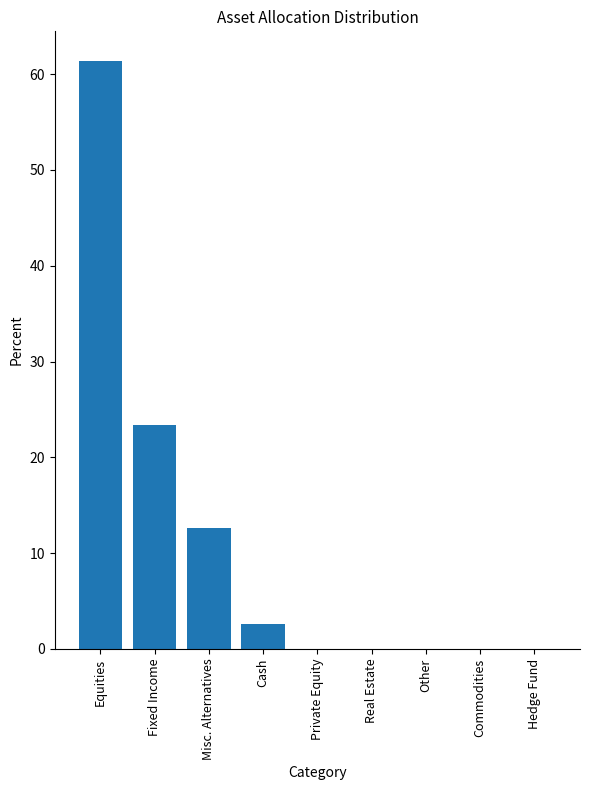

How many categories are shown in the chart?

9